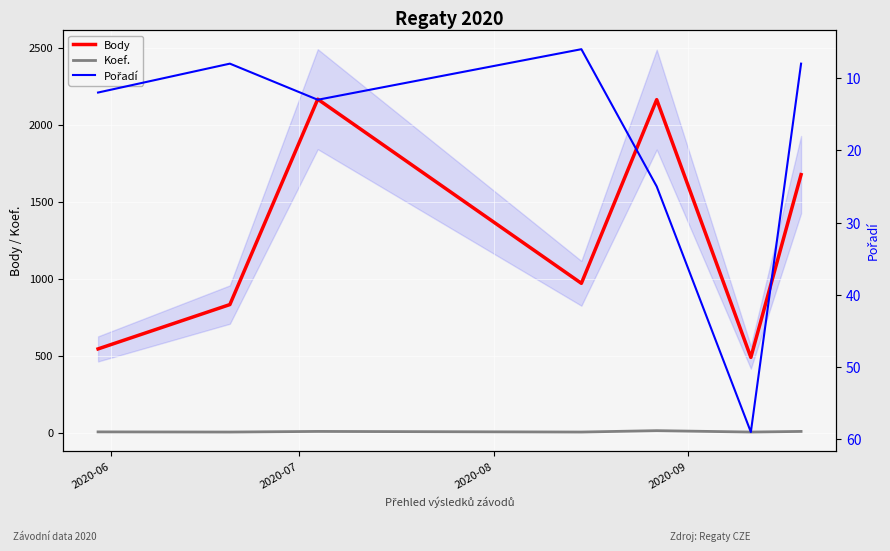

True or false: Koef. and Body cross at least once.

False